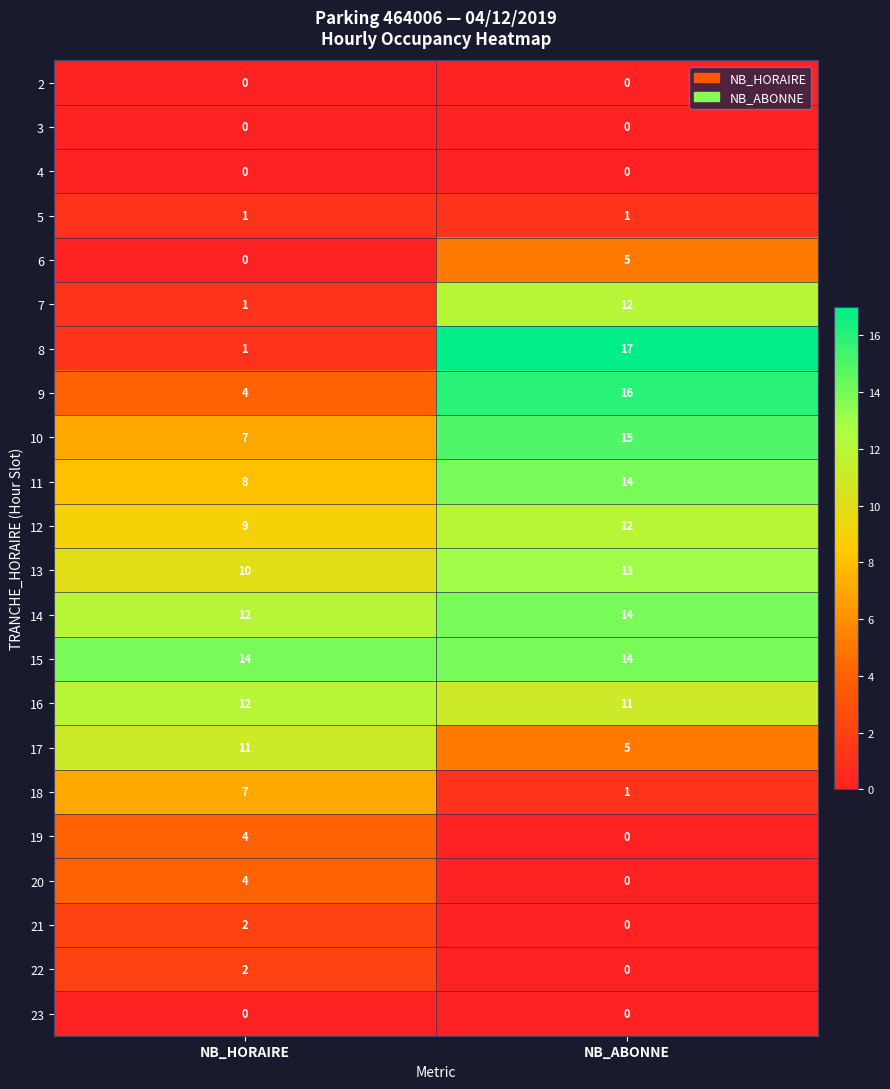

Which series has the widest spread of values?

8